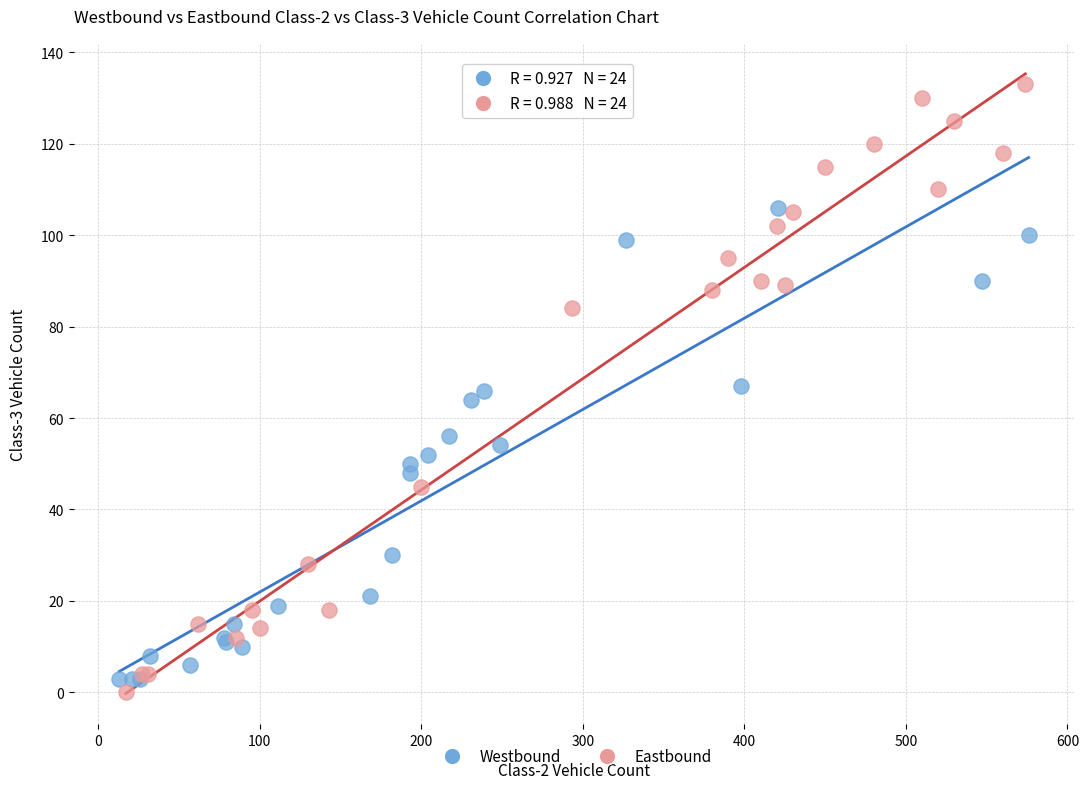

Which series reaches the minimum Y coordinate?

Eastbound